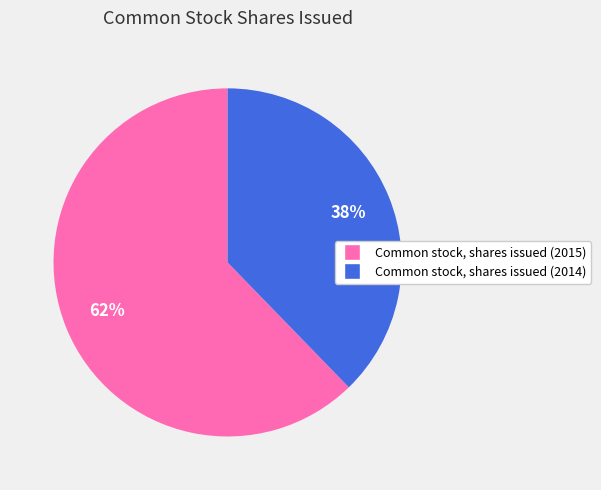

True or false: Common stock, shares issued (2015) accounts for 68% of the total.

False